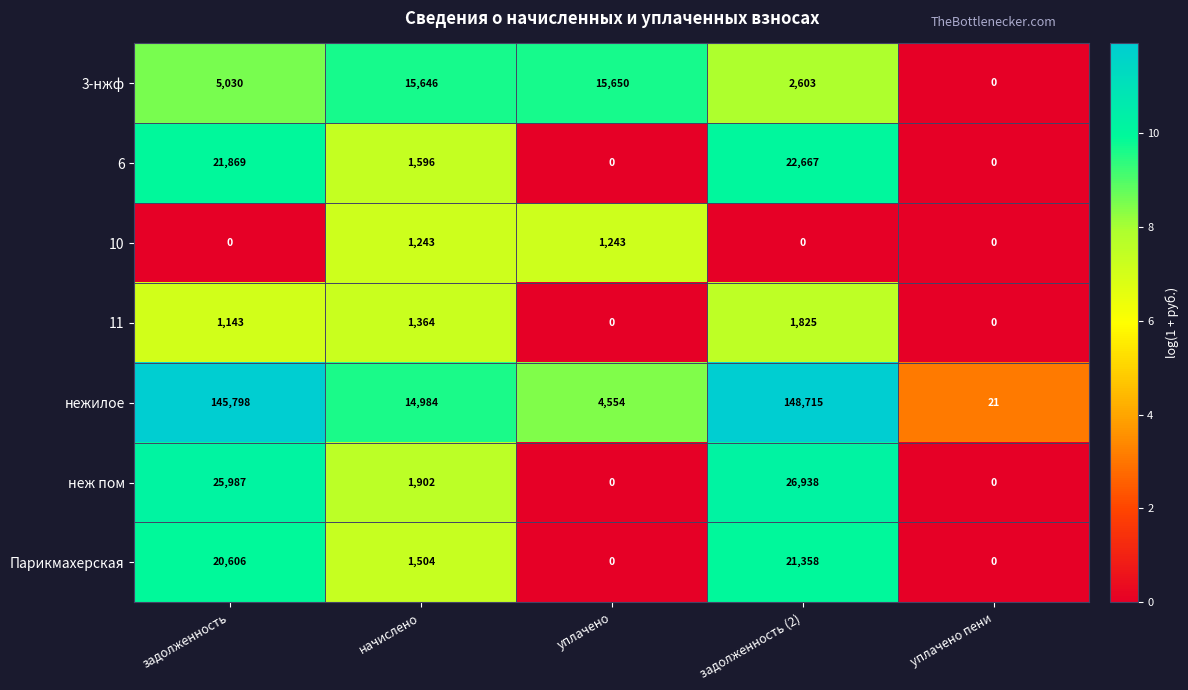

At which label is 11 closest to 912?

задолженность